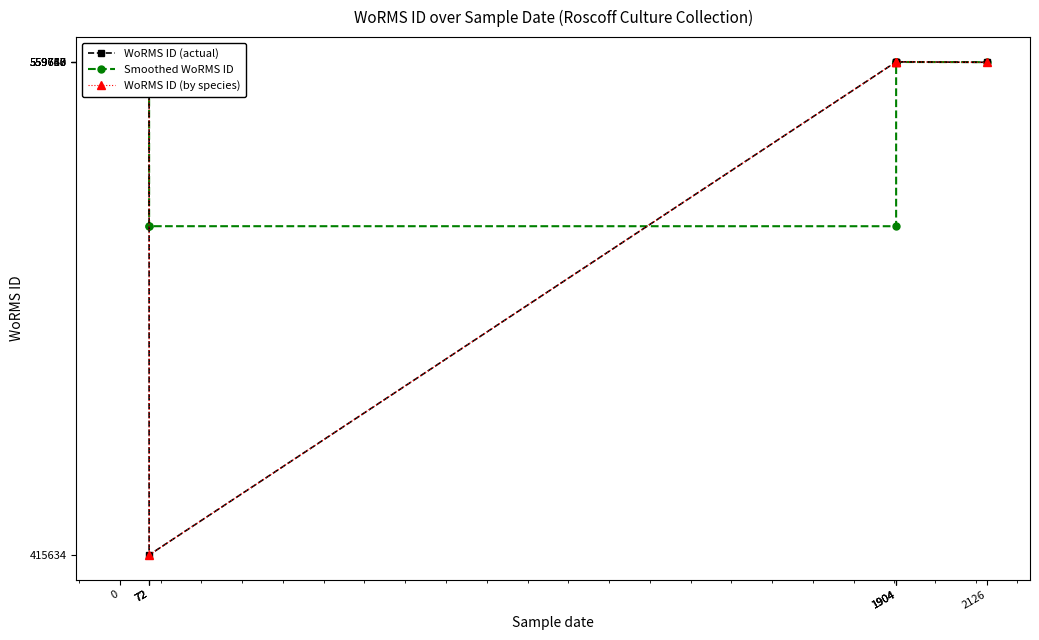

What is the difference between the second highest and minimum values in the WoRMS ID (by species) series?

144123